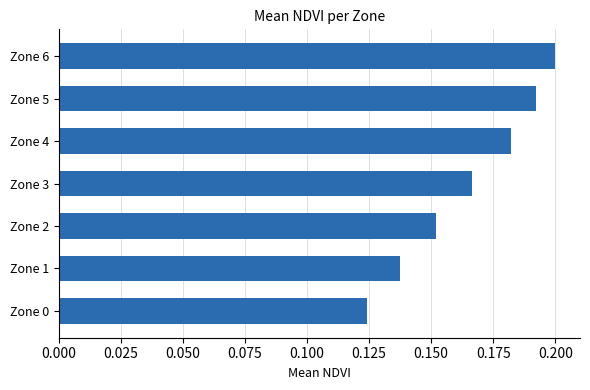

The value at Zone 0 is 0.2. True or false?

False